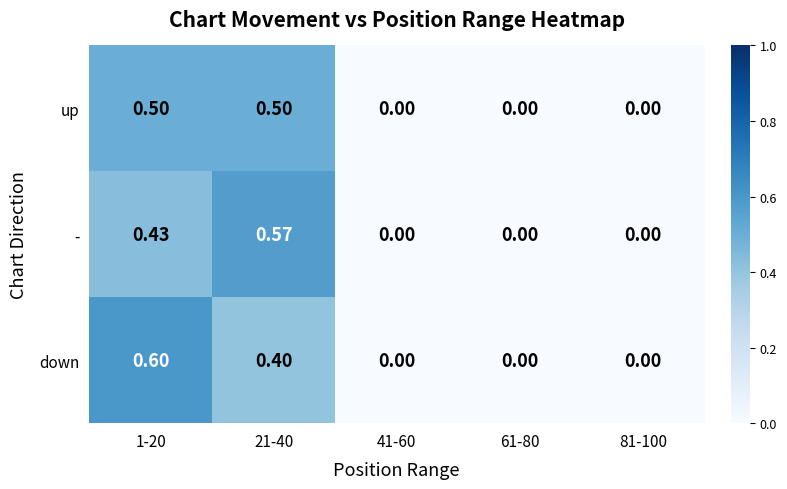

Between 1-20 and 81-100, which series saw the biggest shift?

down